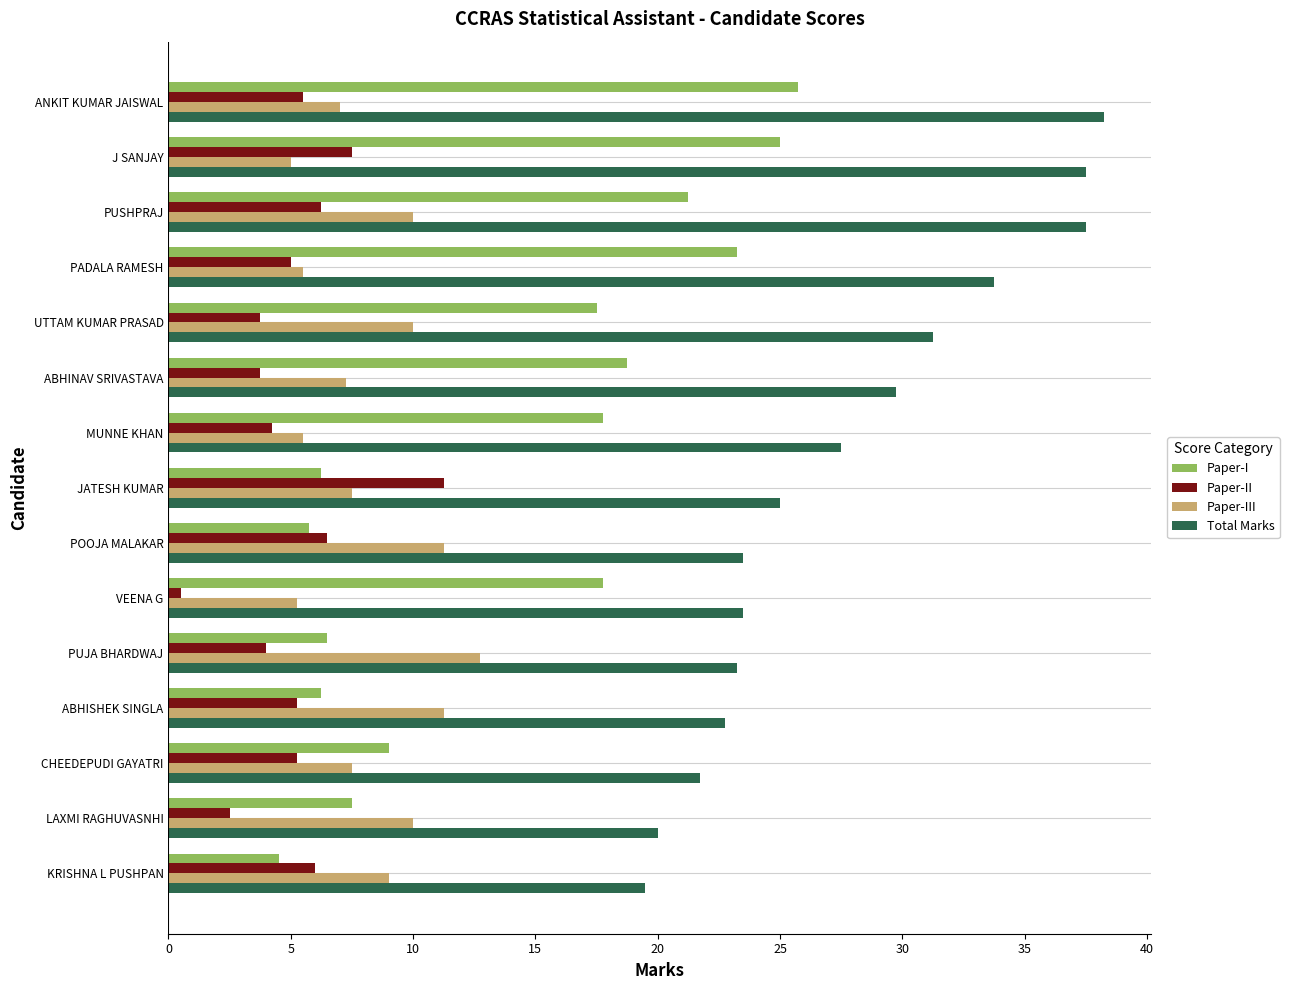

What is the average value of the Paper-III series?

8.3